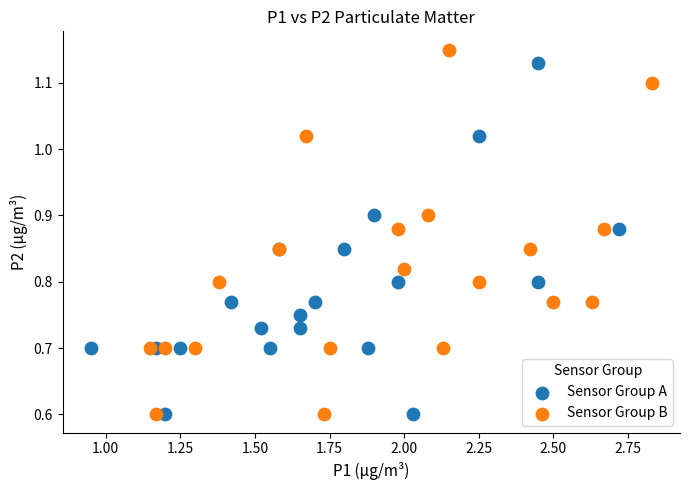

Which series contains the highest Y value?

Sensor Group B